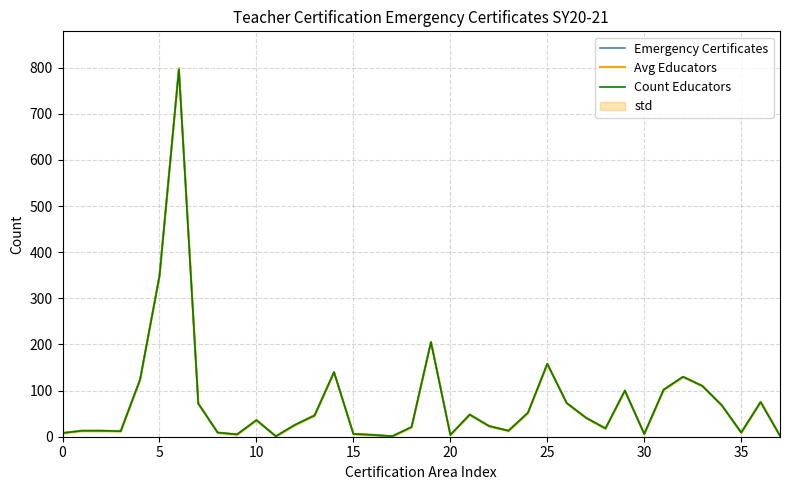

What is the minimum value for Emergency Certificates?

1.0